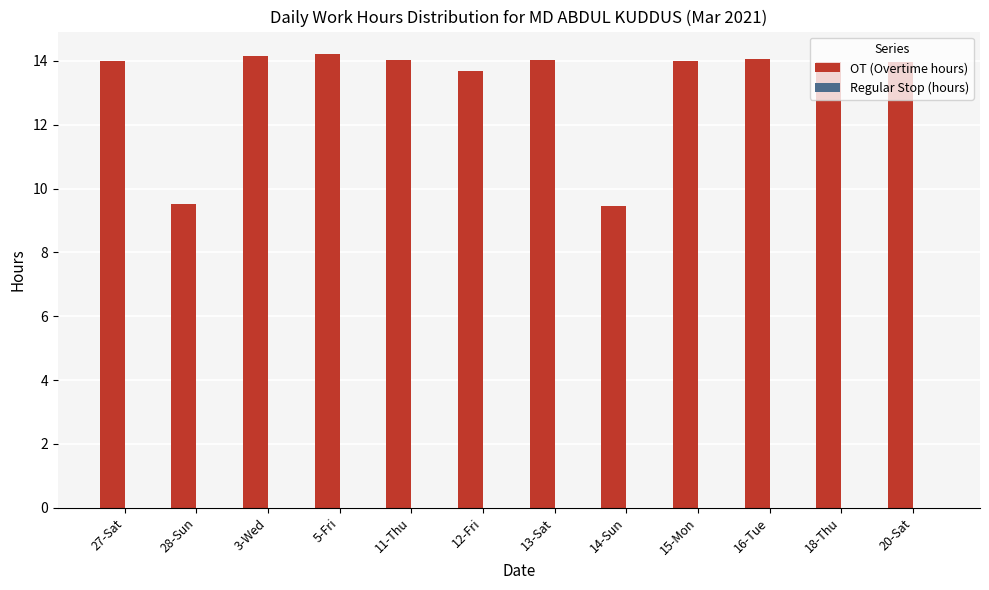

What is the sum of all values?

159.1